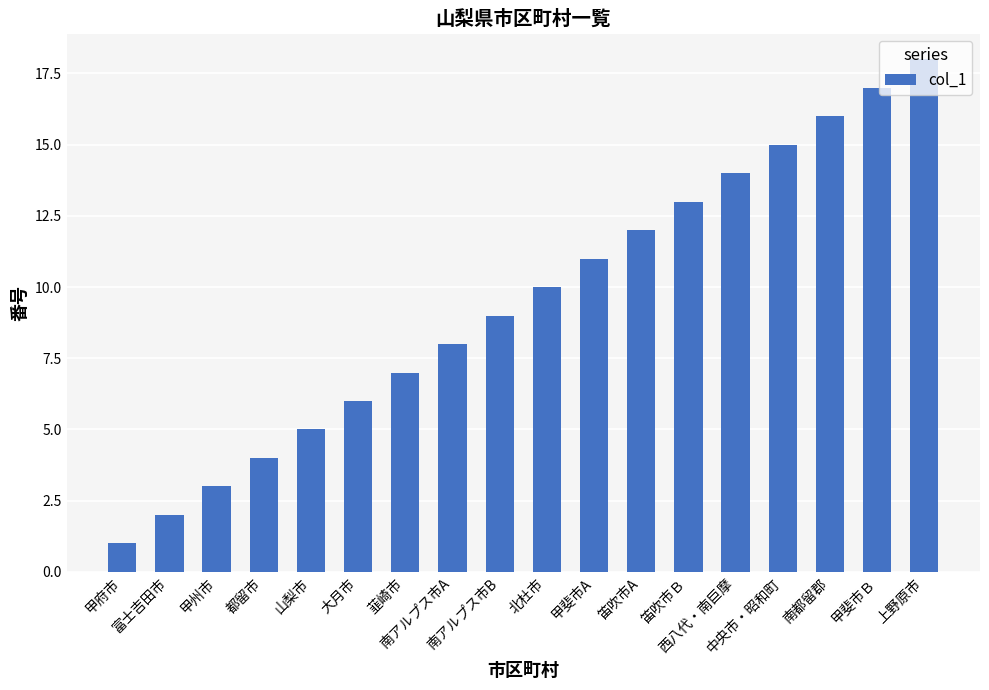

List the labels in order of value, smallest first.

甲府市, 富士吉田市, 甲州市, 都留市, 山梨市, 大月市, 韮崎市, 南アルプス市A, 南アルプス市B, 北杜市, 甲斐市A, 笛吹市A, 笛吹市Ｂ, 西八代・南巨摩, 中央市・昭和町, 南都留郡, 甲斐市Ｂ, 上野原市